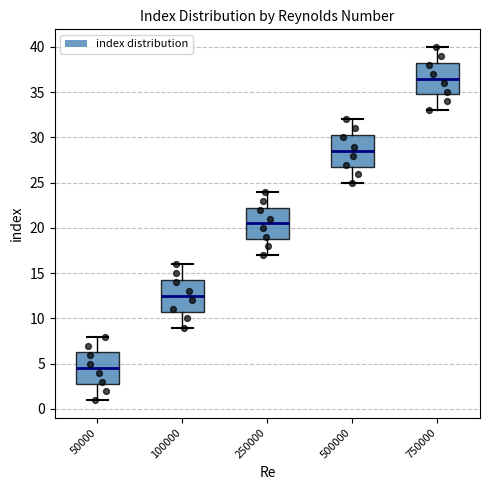

Reading left to right, read every box against the y-axis: the position of its median line, the range the box covers, and the ends of its whiskers. The values are not printed on the chart, so give them approximately, as read against the axis.

50000: median 4.5, box 3.0 to 6.5, whiskers 1.0 to 8.0
100000: median 12.5, box 11.0 to 14.5, whiskers 9.0 to 16.0
250000: median 20.5, box 19.0 to 22.5, whiskers 17.0 to 24.0
500000: median 28.5, box 27.0 to 30.5, whiskers 25.0 to 32.0
750000: median 36.5, box 35.0 to 38.5, whiskers 33.0 to 40.0